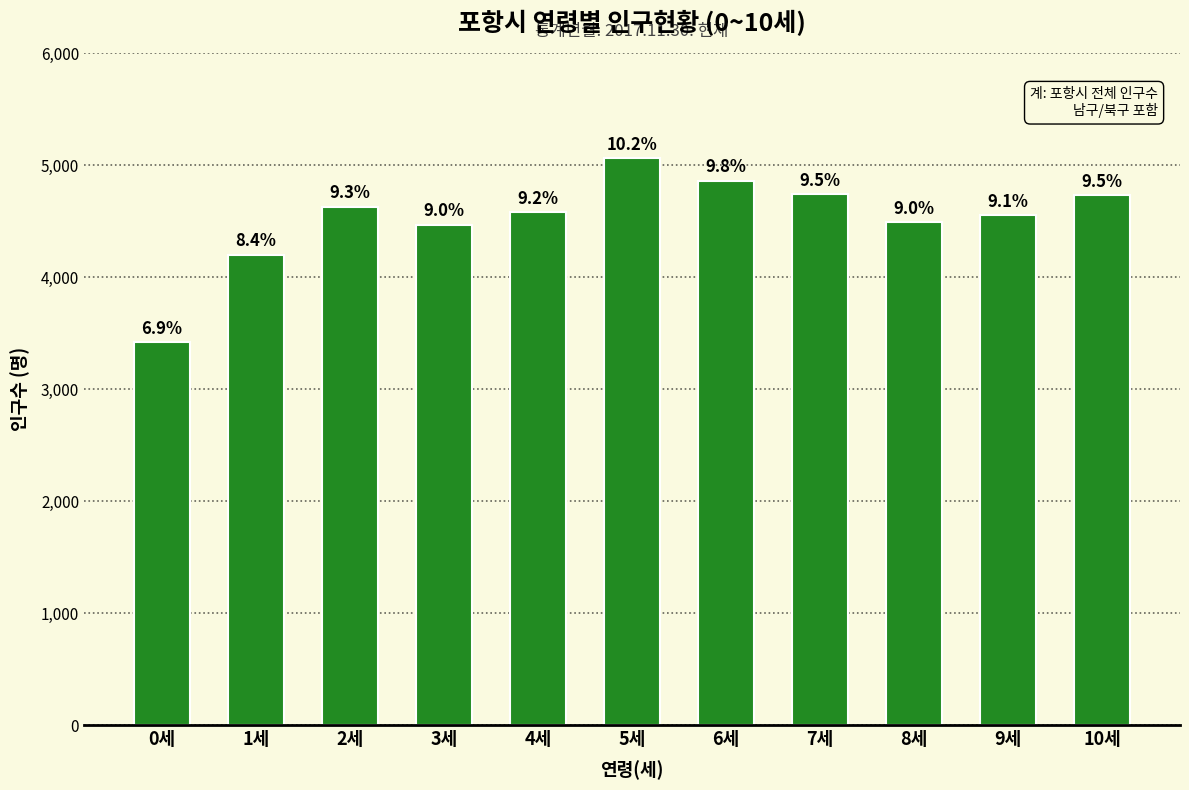

What is the value of the 3rd bar from the left?

4631